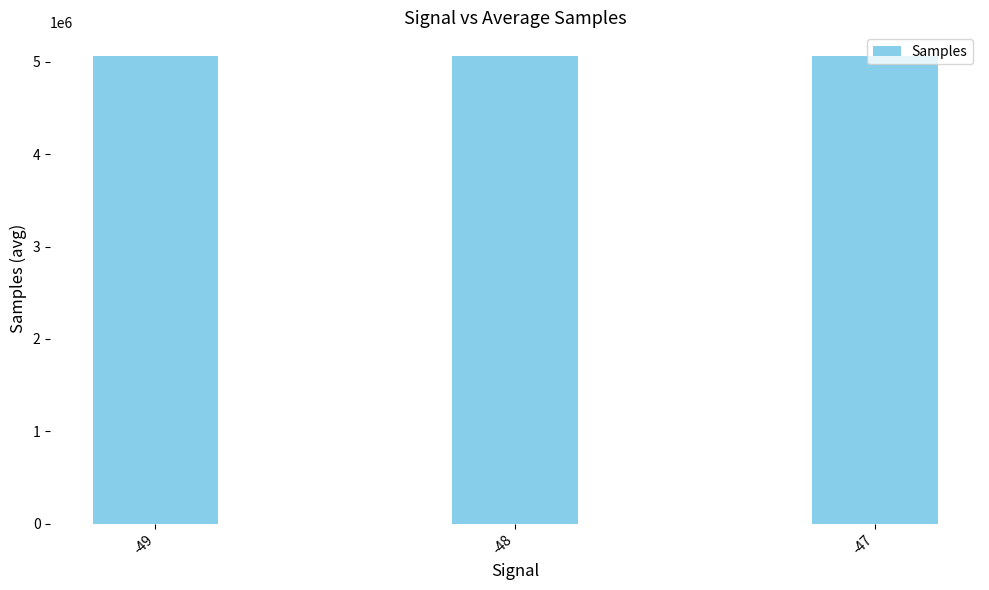

What is the value of the 2nd bar from the left?

5063698